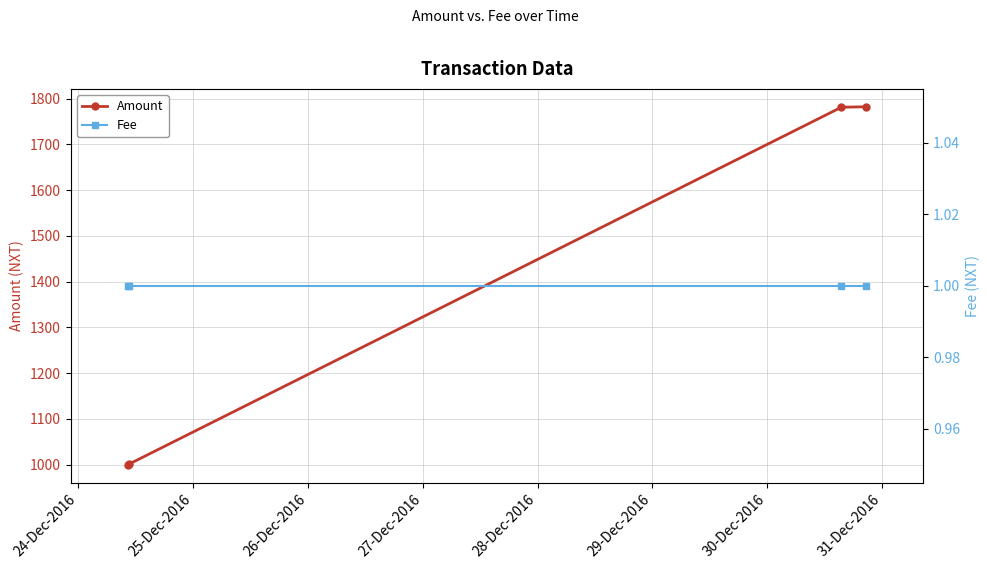

How many lines are shown in the chart?

2